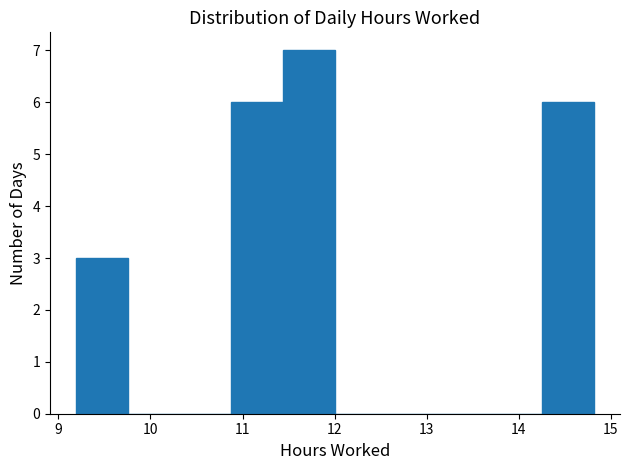

What is the height of the bar covering 10.9 to 11.4 on the x-axis? Neither the bar edges nor the heights are printed on the chart, so give them approximately, as read against the axes.

6